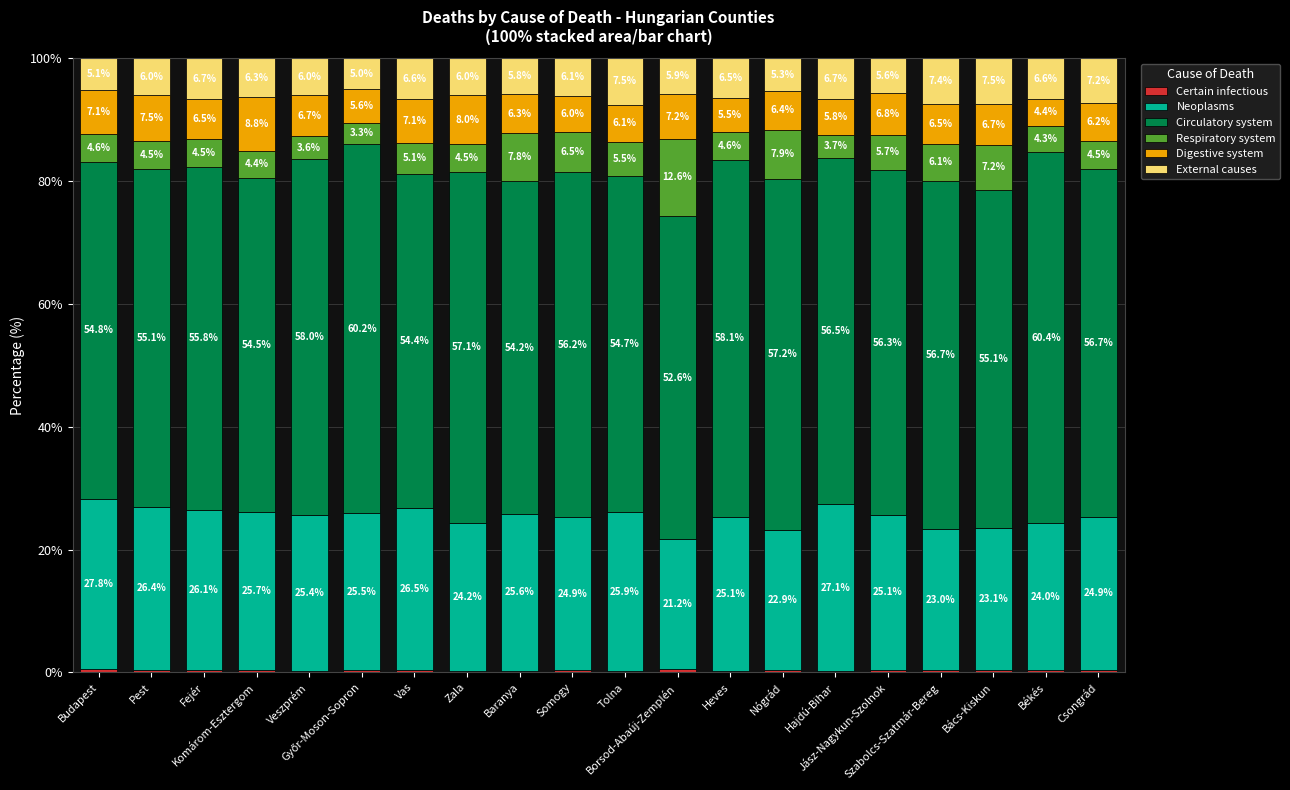

What is the total value across all series at Szabolcs-Szatmár-Bereg?

100.0